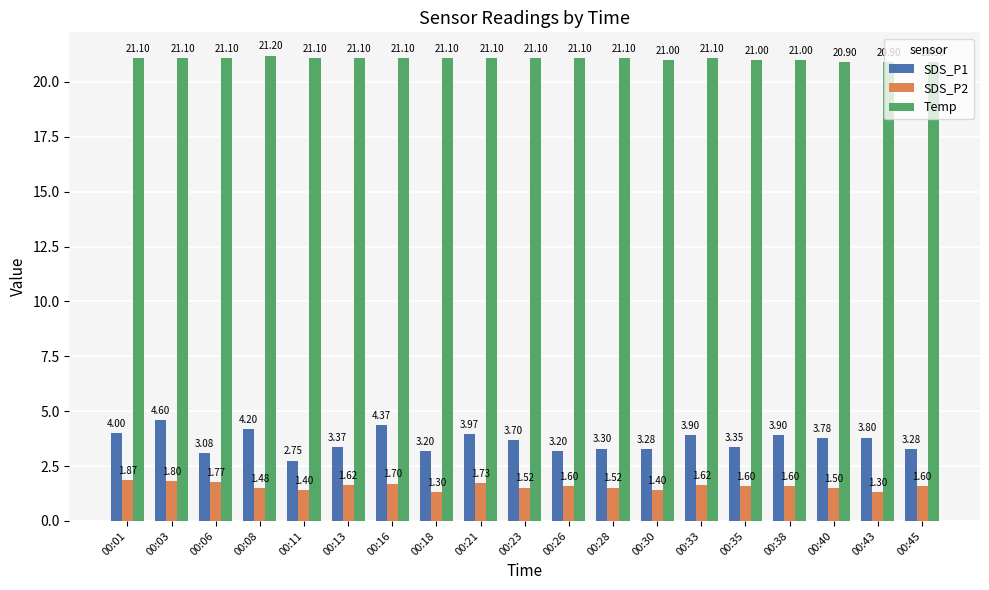

Which category has the highest value across all series?

00:08